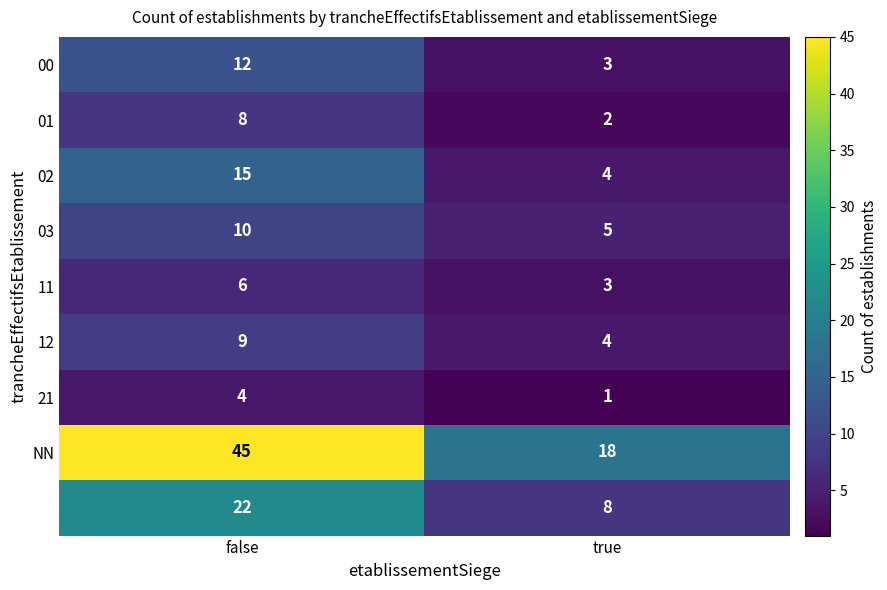

What is the difference between the highest and lowest values at false?

41